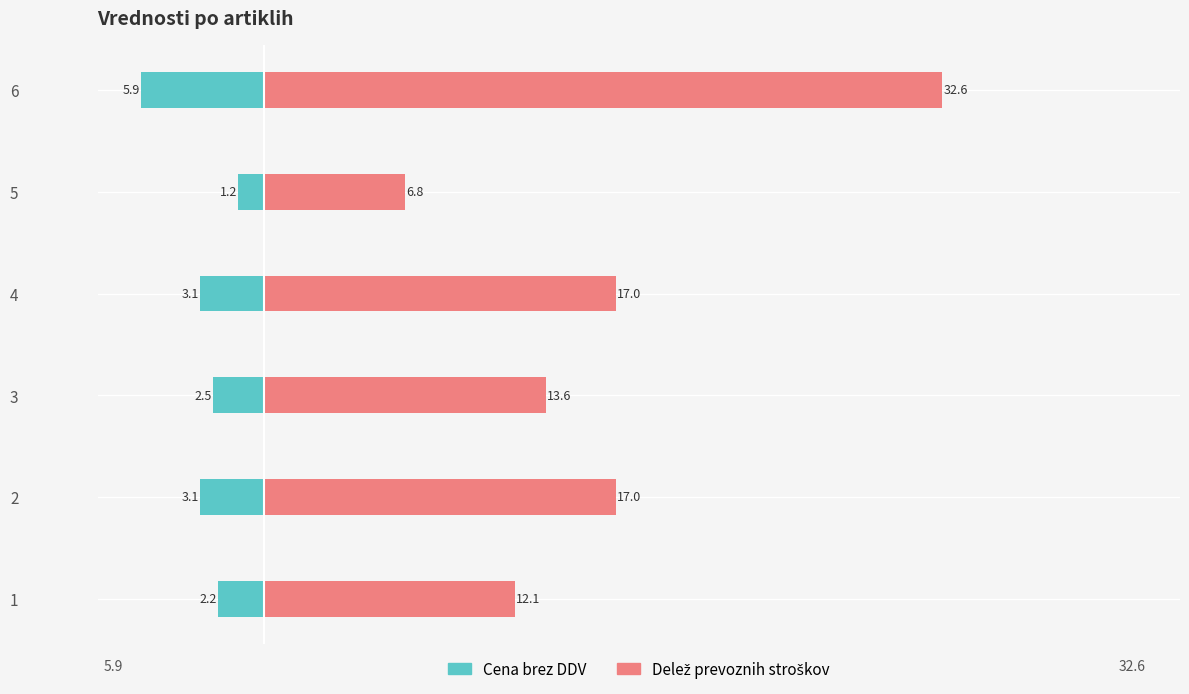

What is the difference between the maximum and minimum values in the Cena brez DDV series?

4.7